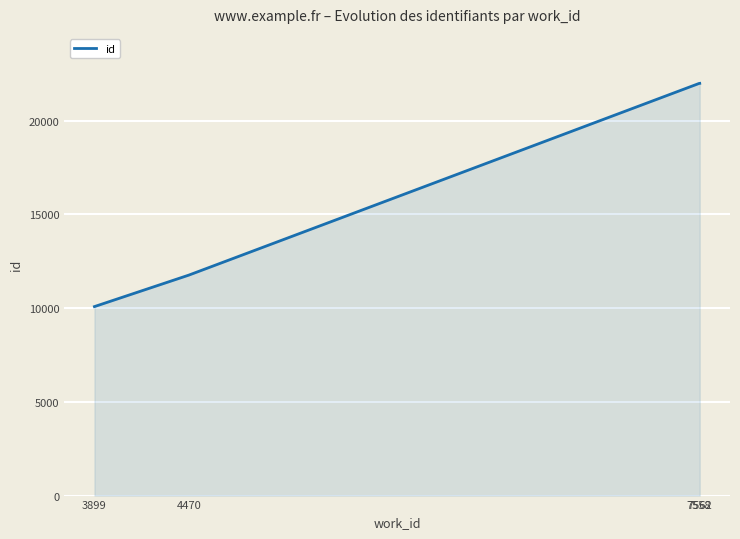

What is the greatest value displayed?

21995